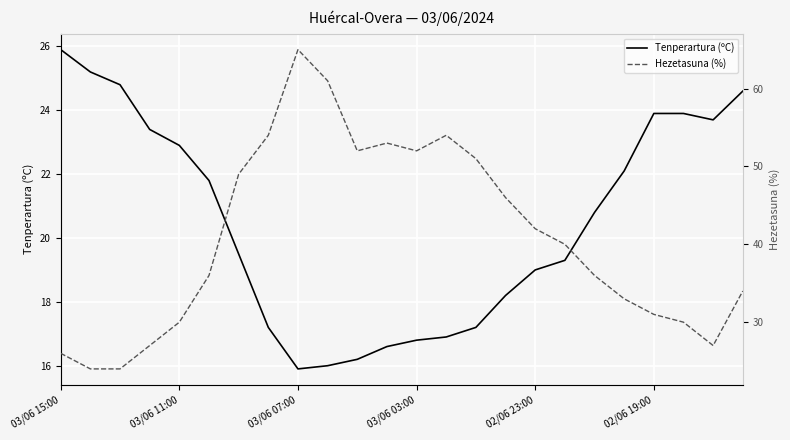

List the series in order of their overall mean, lowest first.

Tenperartura (ºC), Hezetasuna (%)